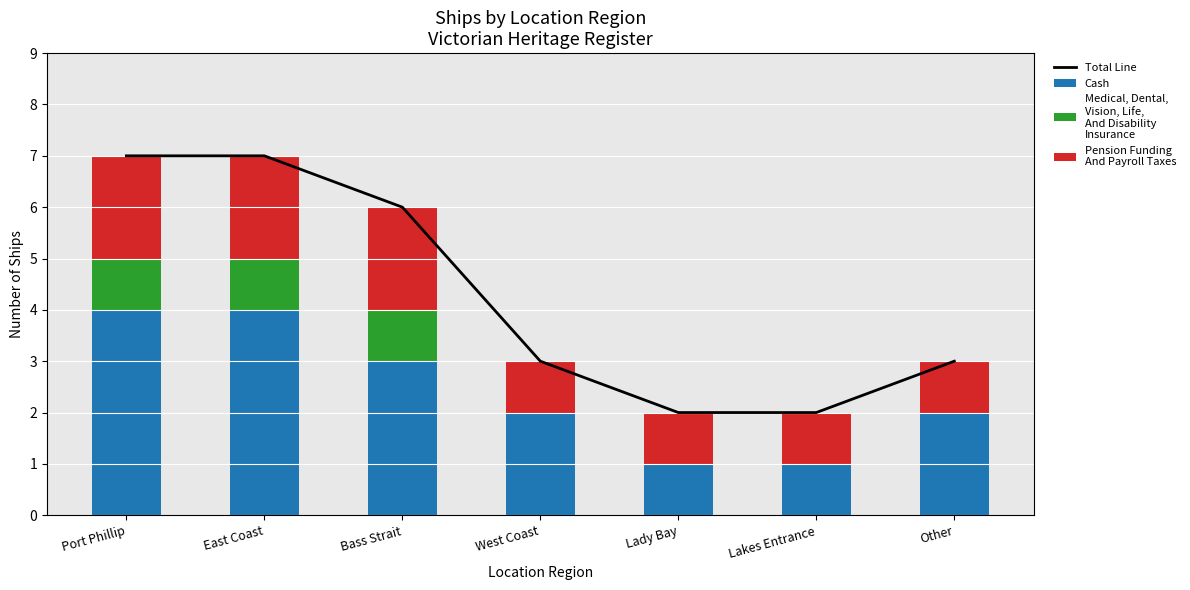

At how many categories does at least one series exceed 4?

3